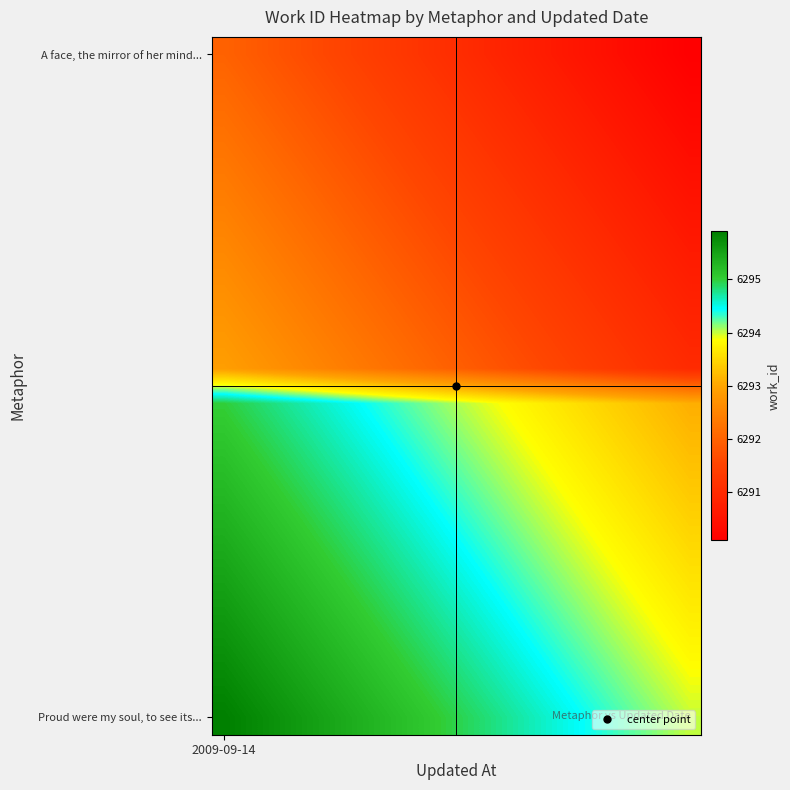

At which category does the chart reach its peak across all series?

2009-09-14